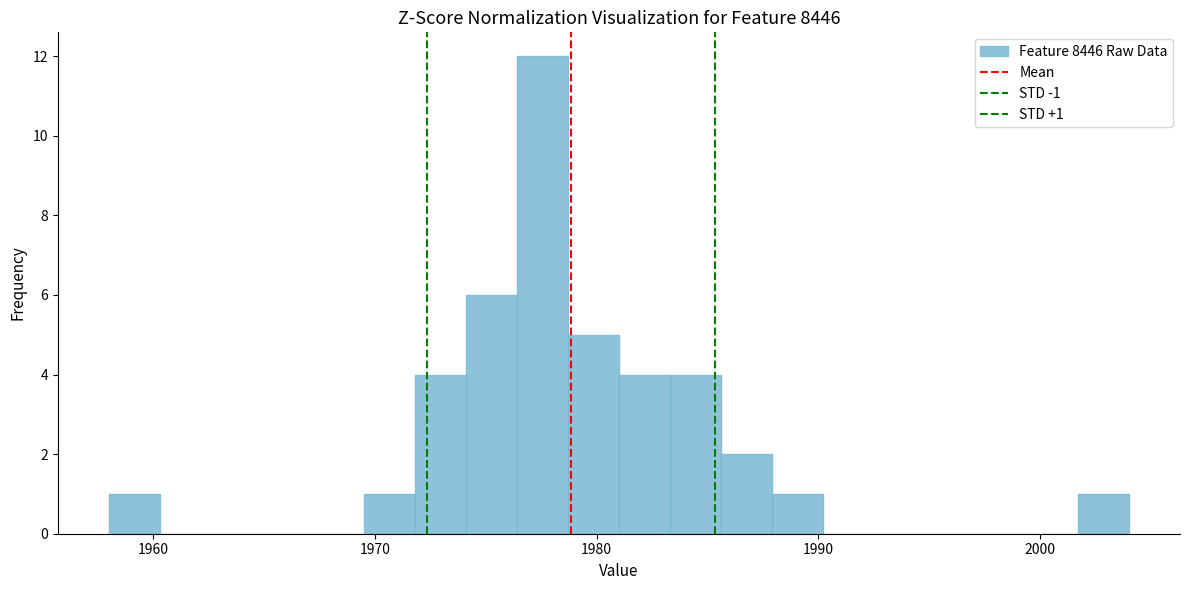

Around what value on the x-axis is the tallest bar? Give the approximate position of its centre, as read against the axis.

1978